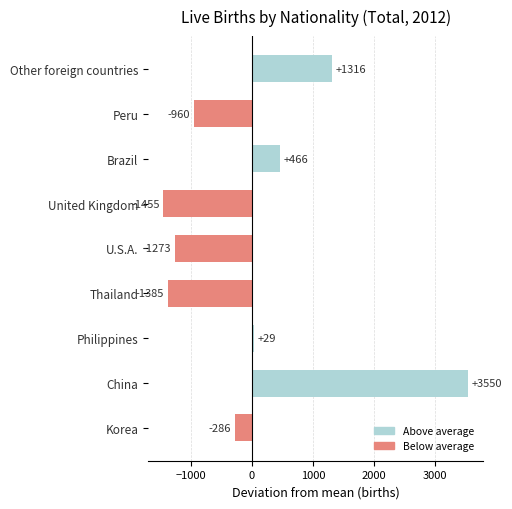

Rank the categories by value from highest to lowest.

China, Other foreign countries, Brazil, Philippines, Korea, Peru, U.S.A., Thailand, United Kingdom